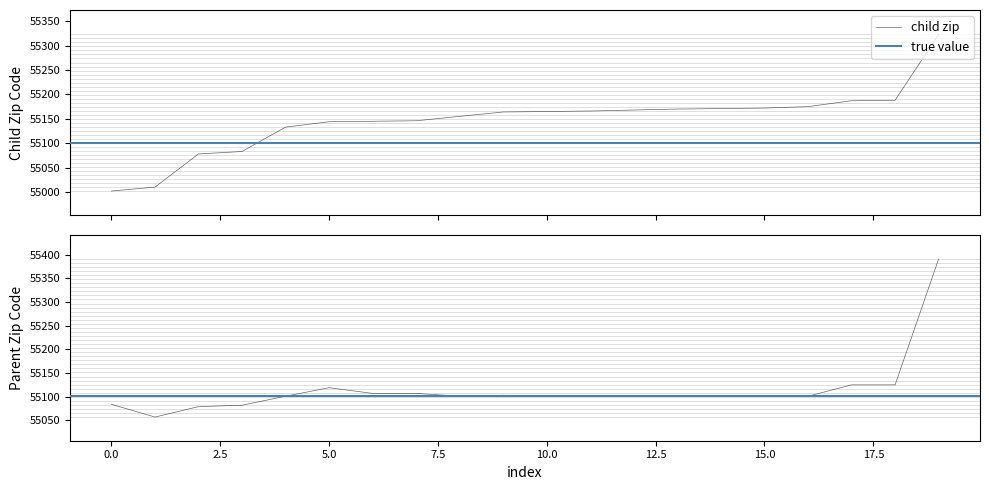

Between 6 and 11, which series saw the biggest shift?

child_zip